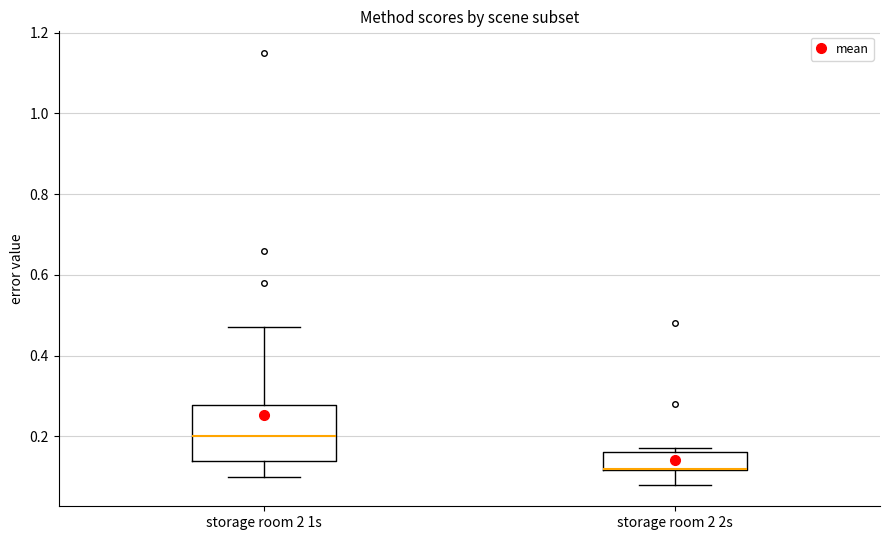

Where is the upper edge of the box for storage room 2 2s on the y-axis? The values are not printed on the chart, so give them approximately, as read against the axis.

0.16